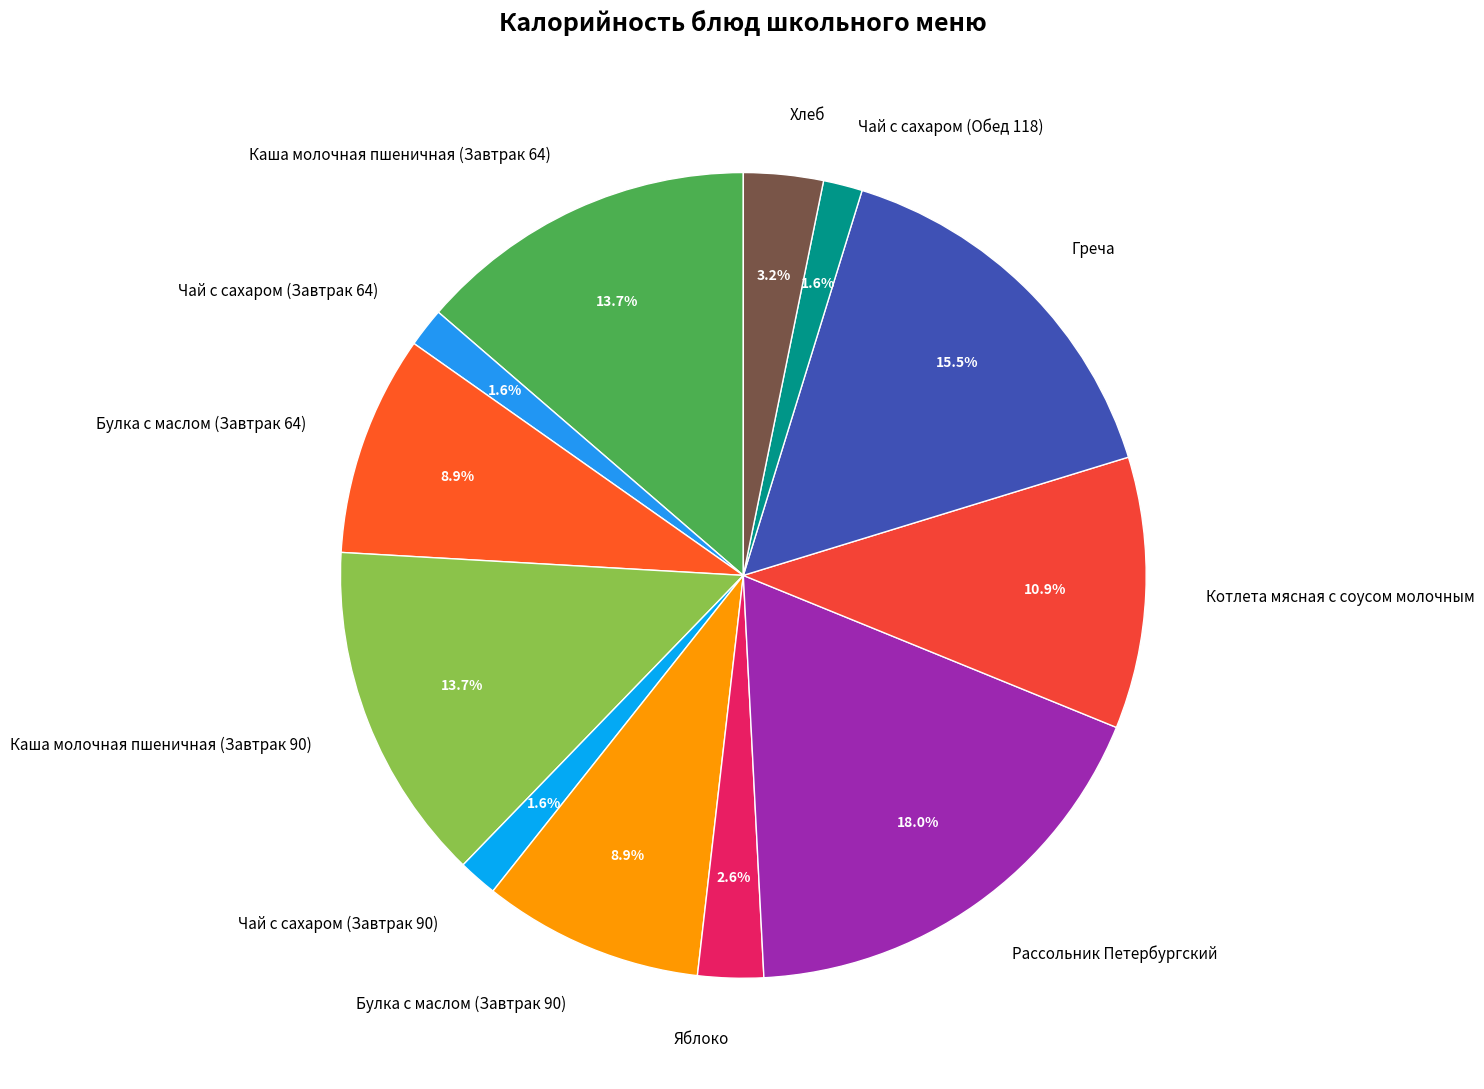

True or false: Котлета мясная с соусом молочным accounts for 11% of the total.

True